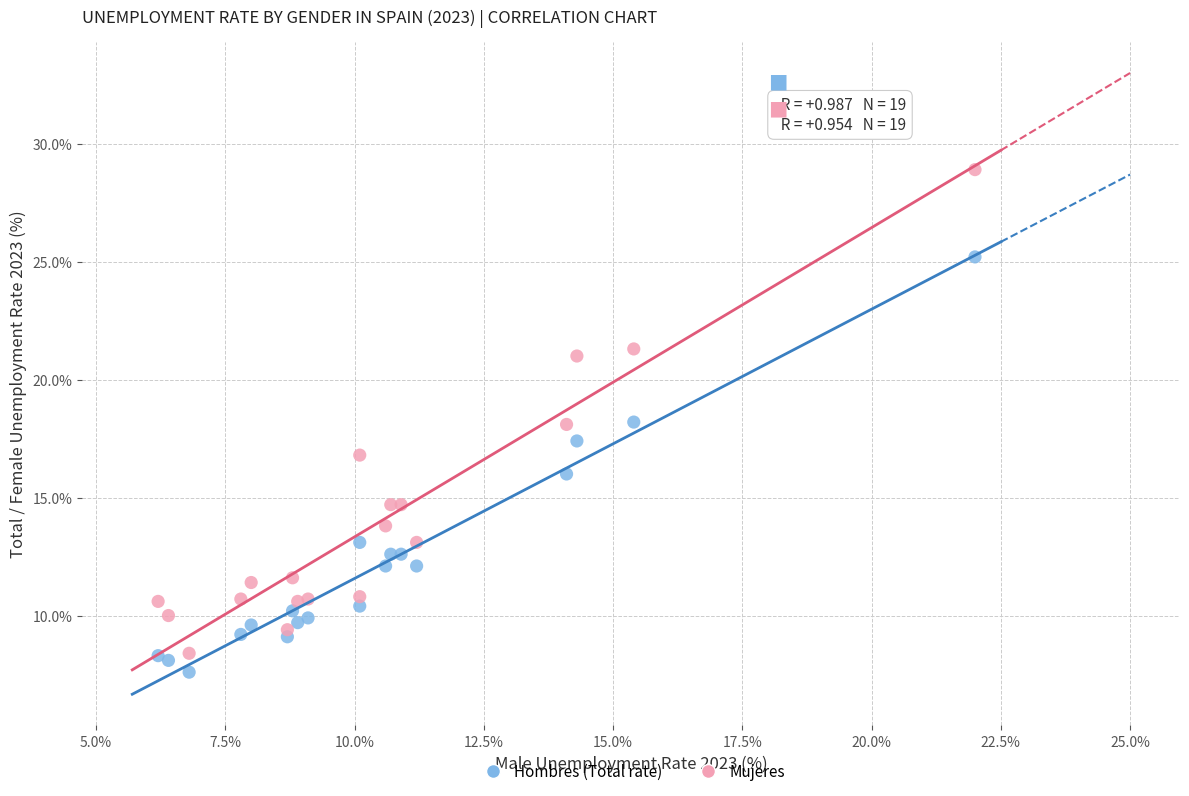

Which series has the largest Y range (max minus min)?

Mujeres